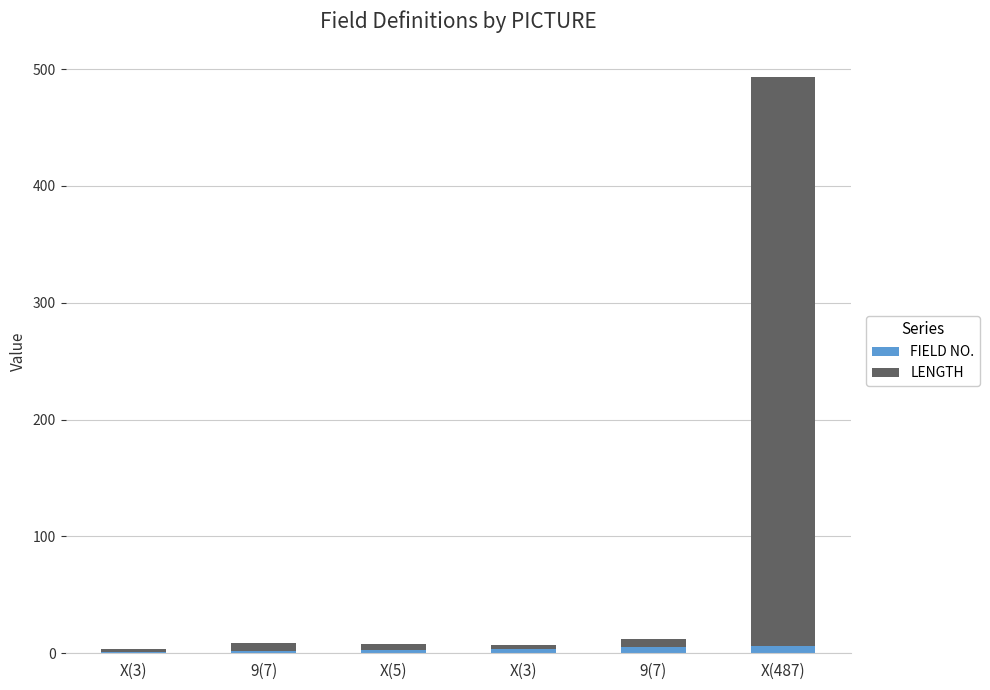

Which series has the largest total across all categories?

LENGTH